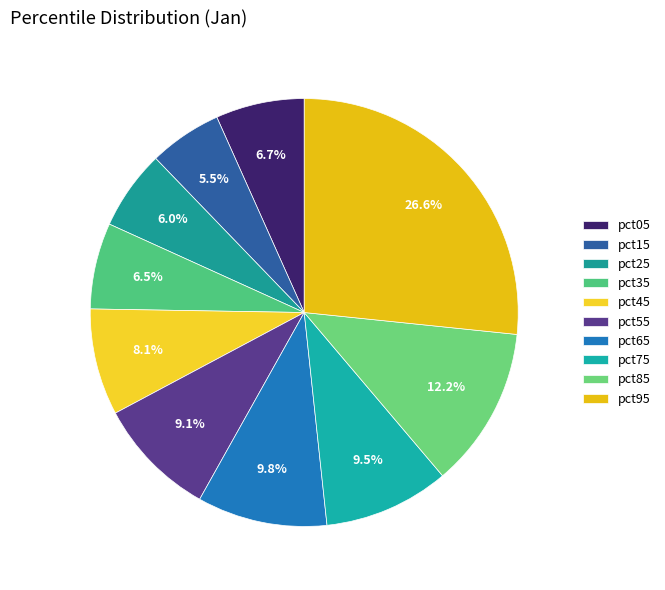

True or false: pct15 accounts for 19% of the total.

False